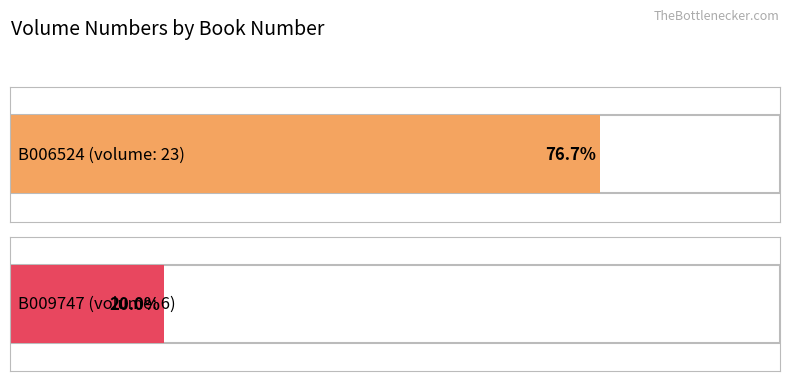

List the labels in order of value, smallest first.

B009747, B006524